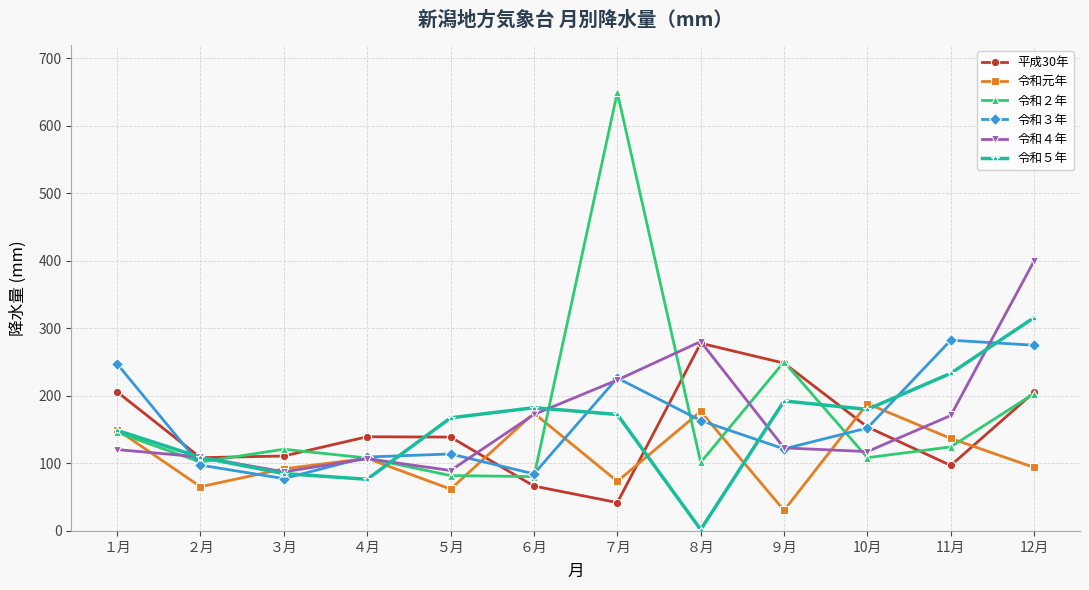

What is the total value across all series at ６月?

761.0